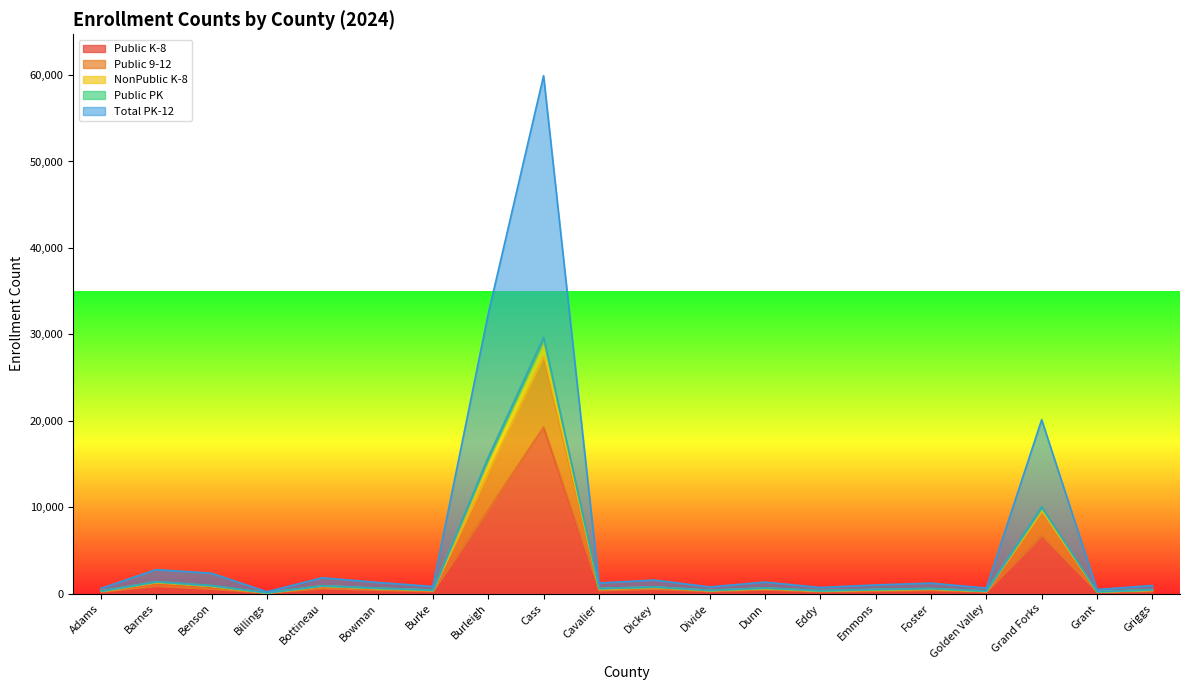

The value of Total PK-12 at Grant is 221. True or false?

True